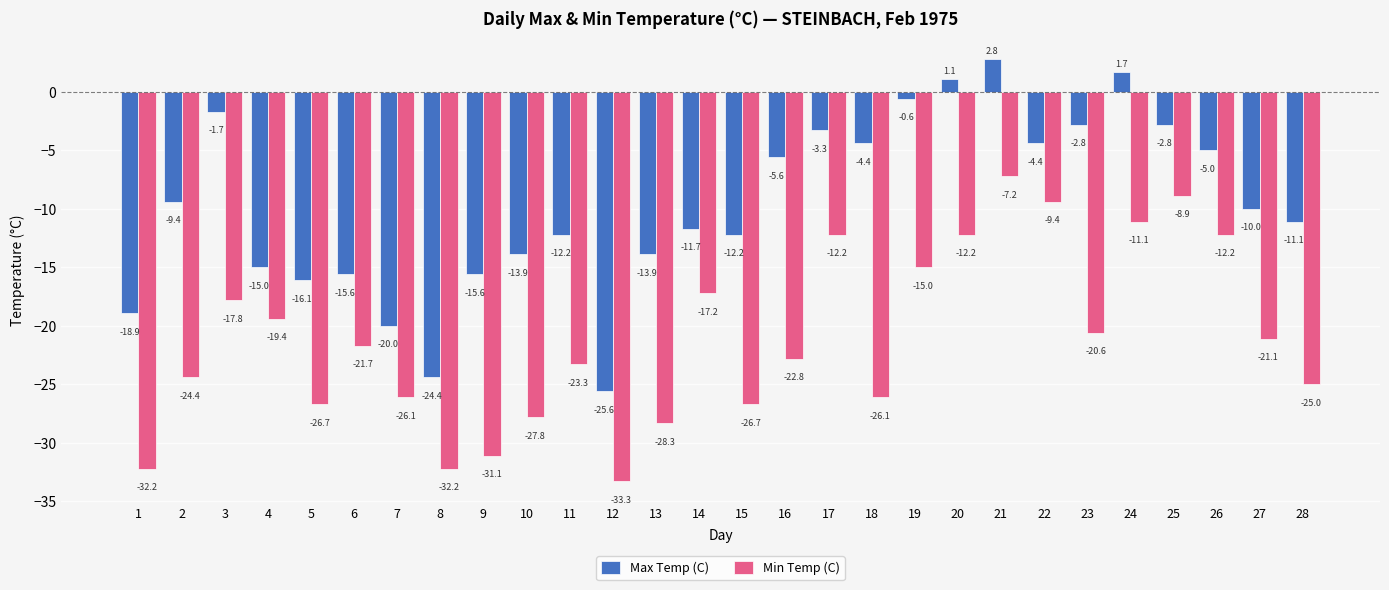

What are all the series names shown in the legend?

Max Temp (C), Min Temp (C)